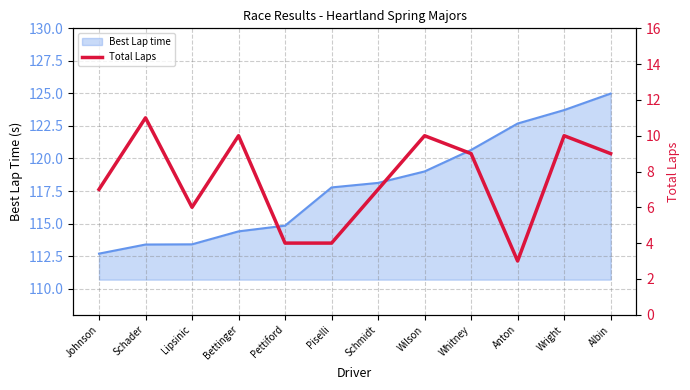

Read the Best Lap time value at Anton.

122.7